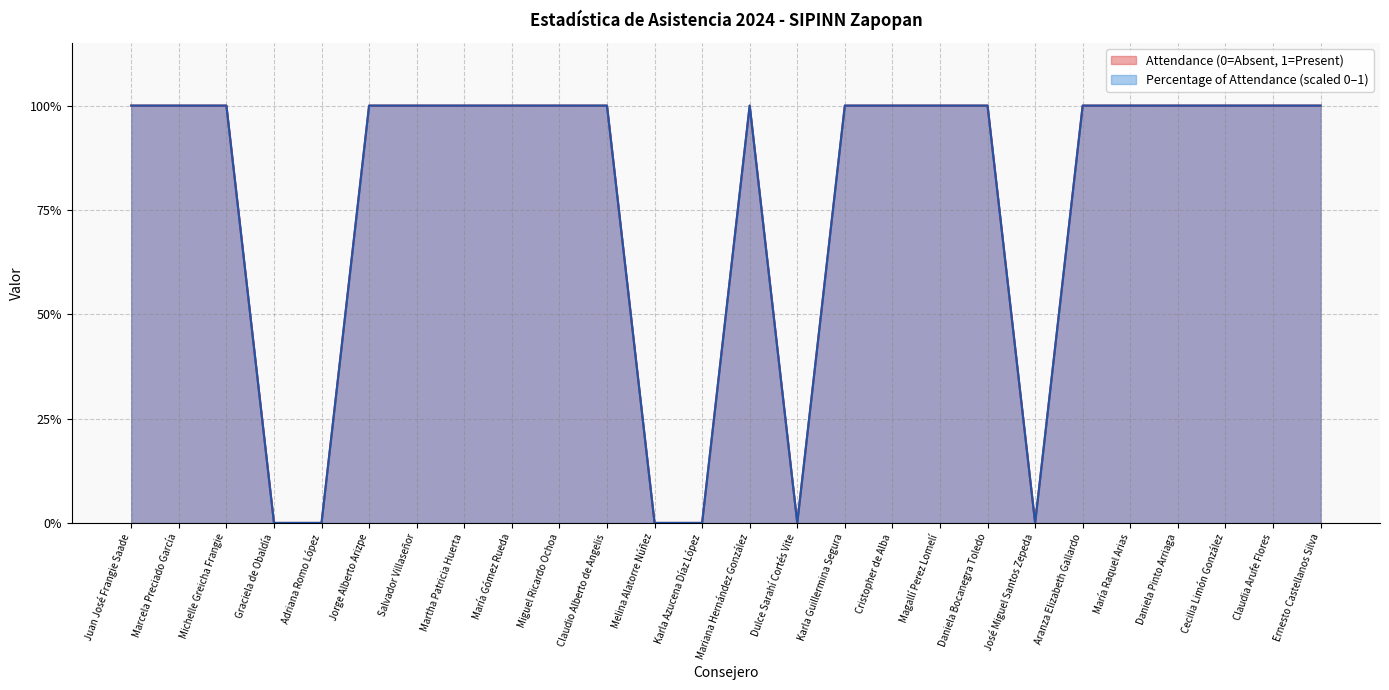

Where is Percentage of Attendance nearest to the value 0?

Graciela de Obaldía